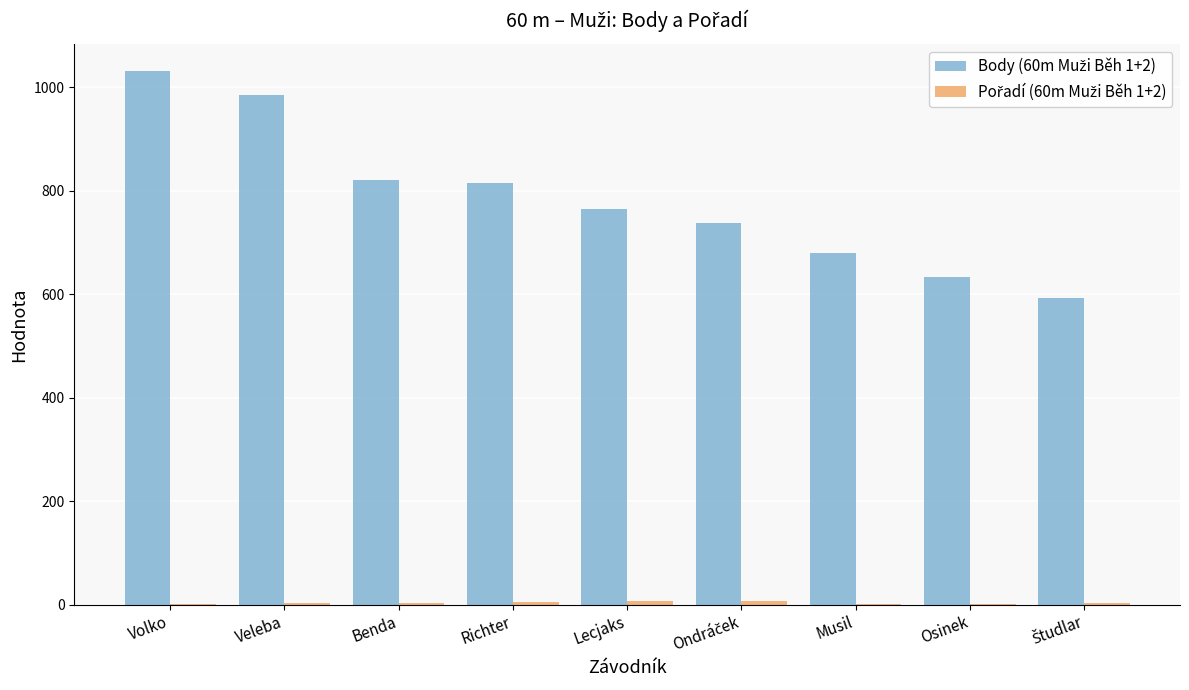

What is the greatest value displayed?

1032